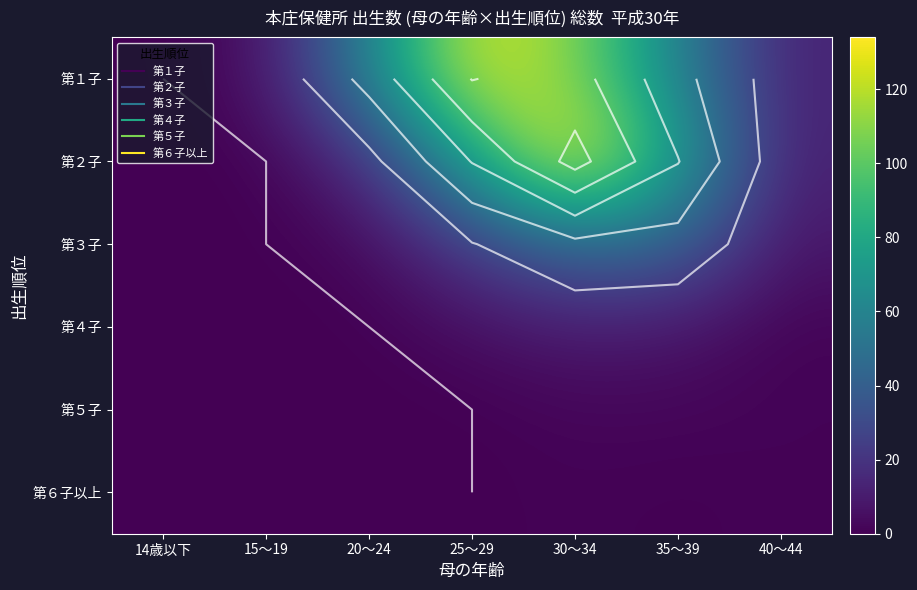

At which category is the sum across all series the highest?

30～34